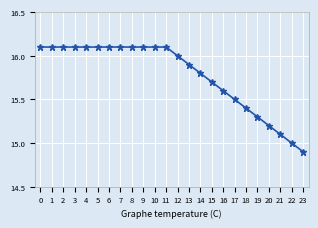

How many lines are shown in the chart?

1